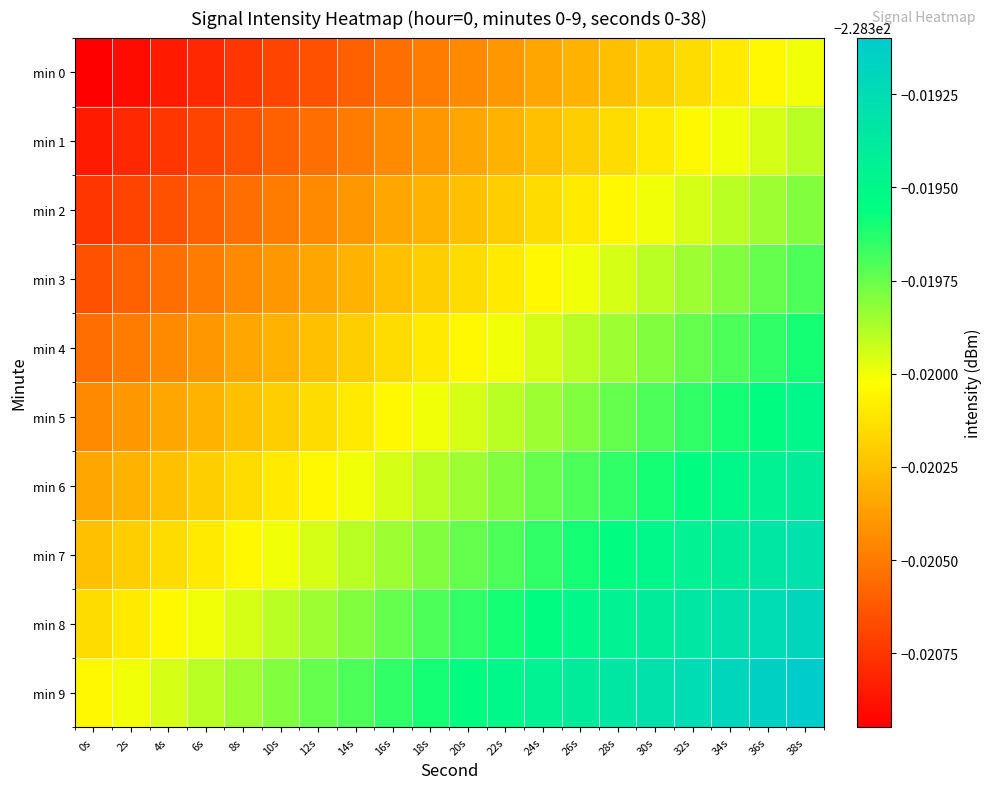

Reading left to right, what are all the values shown in this chart?

min 0: 0s=-228.3	2s=-228.3	4s=-228.3	6s=-228.3	8s=-228.3	10s=-228.3	12s=-228.3	14s=-228.3	16s=-228.3	18s=-228.3	20s=-228.3	22s=-228.3	24s=-228.3	26s=-228.3	28s=-228.3	30s=-228.3	32s=-228.3	34s=-228.3	36s=-228.3	38s=-228.3
min 1: 0s=-228.3	2s=-228.3	4s=-228.3	6s=-228.3	8s=-228.3	10s=-228.3	12s=-228.3	14s=-228.3	16s=-228.3	18s=-228.3	20s=-228.3	22s=-228.3	24s=-228.3	26s=-228.3	28s=-228.3	30s=-228.3	32s=-228.3	34s=-228.3	36s=-228.3	38s=-228.3
min 2: 0s=-228.3	2s=-228.3	4s=-228.3	6s=-228.3	8s=-228.3	10s=-228.3	12s=-228.3	14s=-228.3	16s=-228.3	18s=-228.3	20s=-228.3	22s=-228.3	24s=-228.3	26s=-228.3	28s=-228.3	30s=-228.3	32s=-228.3	34s=-228.3	36s=-228.3	38s=-228.3
min 3: 0s=-228.3	2s=-228.3	4s=-228.3	6s=-228.3	8s=-228.3	10s=-228.3	12s=-228.3	14s=-228.3	16s=-228.3	18s=-228.3	20s=-228.3	22s=-228.3	24s=-228.3	26s=-228.3	28s=-228.3	30s=-228.3	32s=-228.3	34s=-228.3	36s=-228.3	38s=-228.3
min 4: 0s=-228.3	2s=-228.3	4s=-228.3	6s=-228.3	8s=-228.3	10s=-228.3	12s=-228.3	14s=-228.3	16s=-228.3	18s=-228.3	20s=-228.3	22s=-228.3	24s=-228.3	26s=-228.3	28s=-228.3	30s=-228.3	32s=-228.3	34s=-228.3	36s=-228.3	38s=-228.3
min 5: 0s=-228.3	2s=-228.3	4s=-228.3	6s=-228.3	8s=-228.3	10s=-228.3	12s=-228.3	14s=-228.3	16s=-228.3	18s=-228.3	20s=-228.3	22s=-228.3	24s=-228.3	26s=-228.3	28s=-228.3	30s=-228.3	32s=-228.3	34s=-228.3	36s=-228.3	38s=-228.3
min 6: 0s=-228.3	2s=-228.3	4s=-228.3	6s=-228.3	8s=-228.3	10s=-228.3	12s=-228.3	14s=-228.3	16s=-228.3	18s=-228.3	20s=-228.3	22s=-228.3	24s=-228.3	26s=-228.3	28s=-228.3	30s=-228.3	32s=-228.3	34s=-228.3	36s=-228.3	38s=-228.3
min 7: 0s=-228.3	2s=-228.3	4s=-228.3	6s=-228.3	8s=-228.3	10s=-228.3	12s=-228.3	14s=-228.3	16s=-228.3	18s=-228.3	20s=-228.3	22s=-228.3	24s=-228.3	26s=-228.3	28s=-228.3	30s=-228.3	32s=-228.3	34s=-228.3	36s=-228.3	38s=-228.3
min 8: 0s=-228.3	2s=-228.3	4s=-228.3	6s=-228.3	8s=-228.3	10s=-228.3	12s=-228.3	14s=-228.3	16s=-228.3	18s=-228.3	20s=-228.3	22s=-228.3	24s=-228.3	26s=-228.3	28s=-228.3	30s=-228.3	32s=-228.3	34s=-228.3	36s=-228.3	38s=-228.3
min 9: 0s=-228.3	2s=-228.3	4s=-228.3	6s=-228.3	8s=-228.3	10s=-228.3	12s=-228.3	14s=-228.3	16s=-228.3	18s=-228.3	20s=-228.3	22s=-228.3	24s=-228.3	26s=-228.3	28s=-228.3	30s=-228.3	32s=-228.3	34s=-228.3	36s=-228.3	38s=-228.3